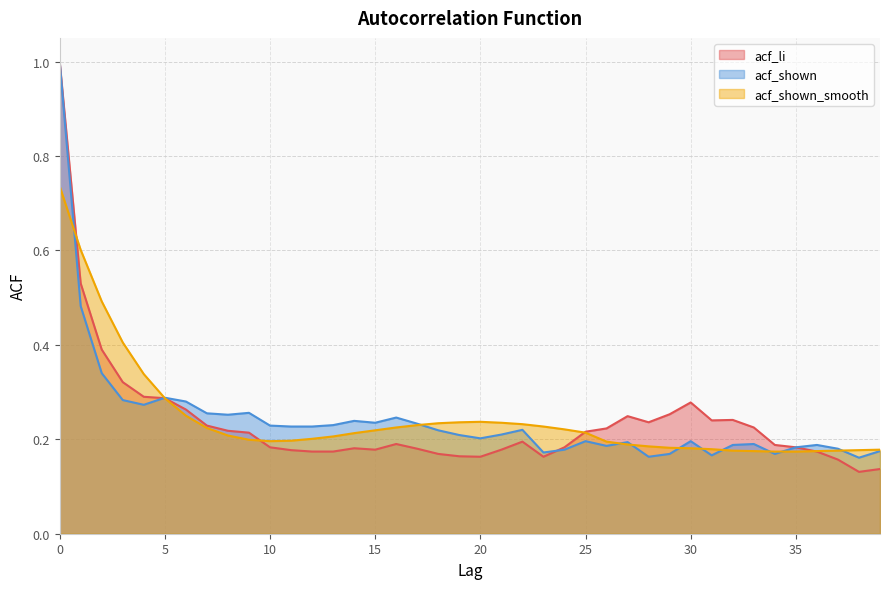

Is it true that acf_shown equals 0.4 at 8?

False